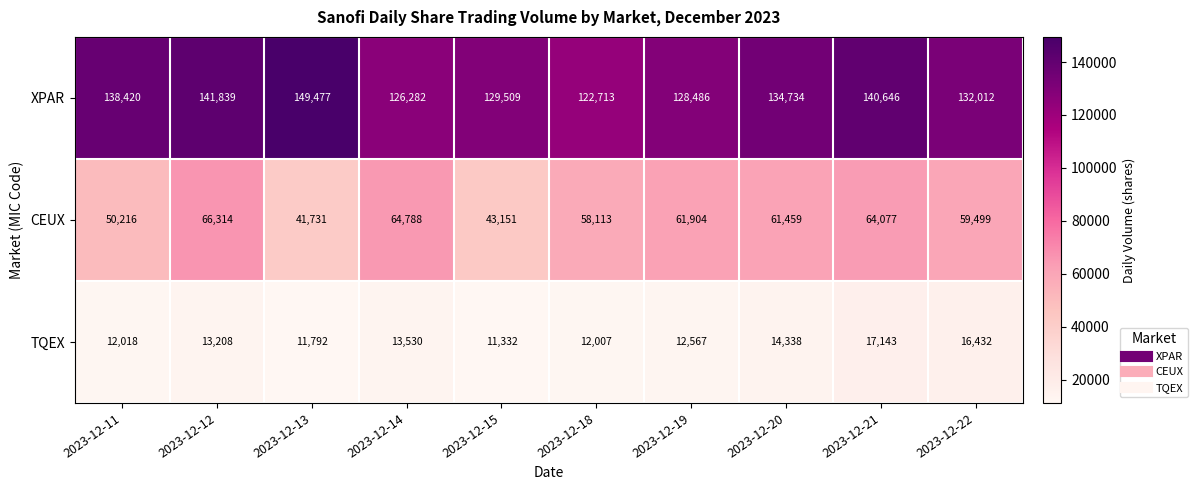

True or false: TQEX has a value of 11792 at 2023-12-13.

True